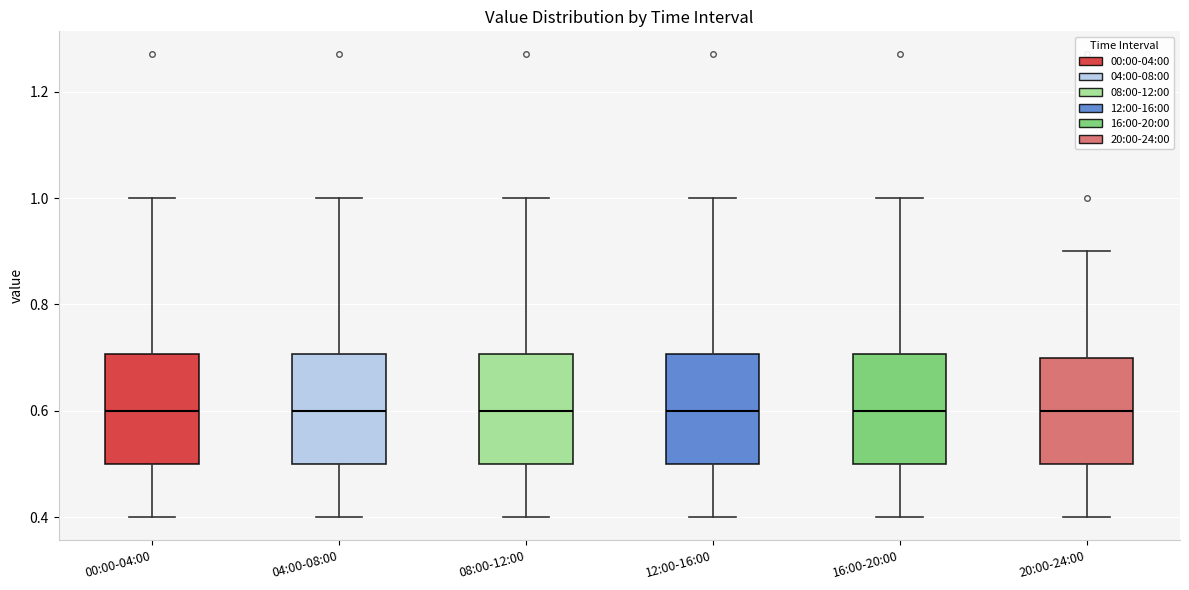

Reading left to right, read every box against the y-axis: the position of its median line, the range the box covers, and the ends of its whiskers. The values are not printed on the chart, so give them approximately, as read against the axis.

00:00-04:00: median 0.6, box 0.5 to 0.7, whiskers 0.4 to 1.0
04:00-08:00: median 0.6, box 0.5 to 0.7, whiskers 0.4 to 1.0
08:00-12:00: median 0.6, box 0.5 to 0.7, whiskers 0.4 to 1.0
12:00-16:00: median 0.6, box 0.5 to 0.7, whiskers 0.4 to 1.0
16:00-20:00: median 0.6, box 0.5 to 0.7, whiskers 0.4 to 1.0
20:00-24:00: median 0.6, box 0.5 to 0.7, whiskers 0.4 to 0.9